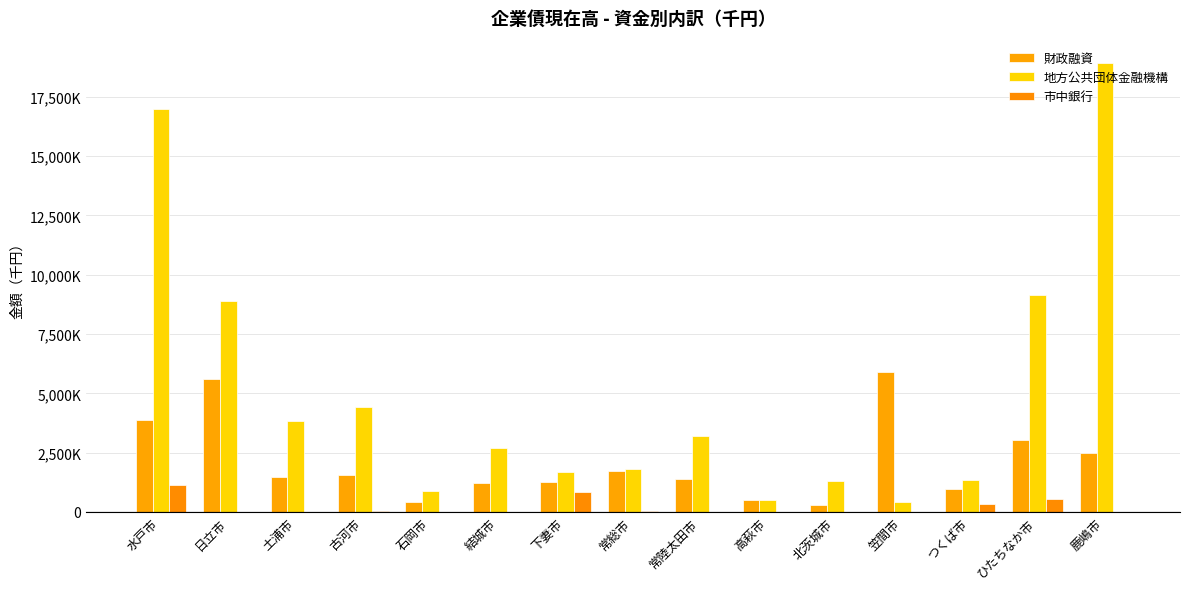

Are the bars horizontal?

No